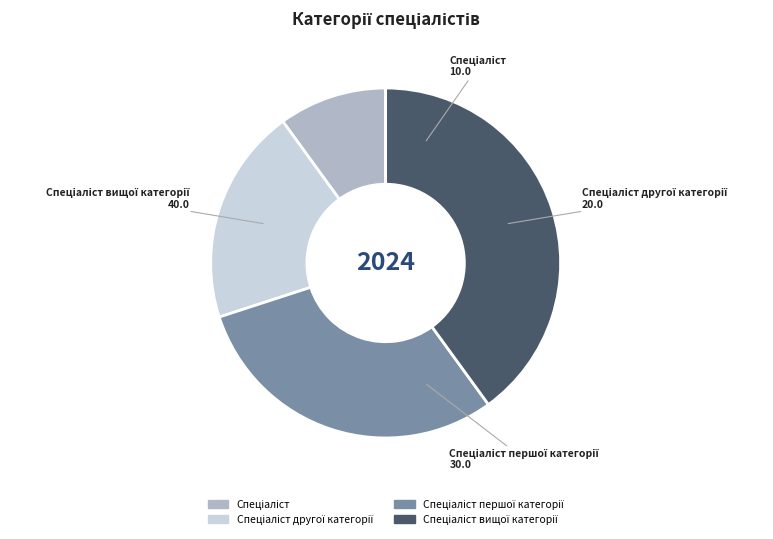

How many segments does this pie chart have?

4